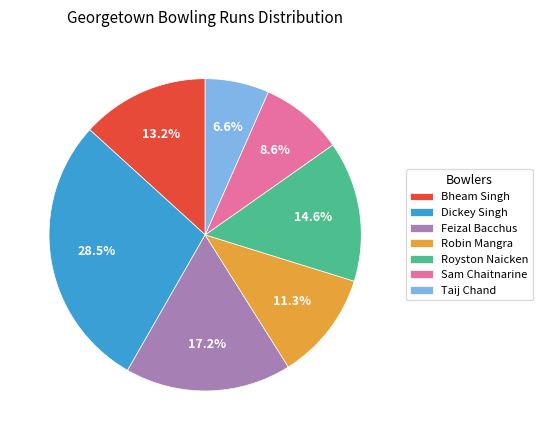

What is the ratio of the value at Robin Mangra to the value at Sam Chaitnarine?

1.3